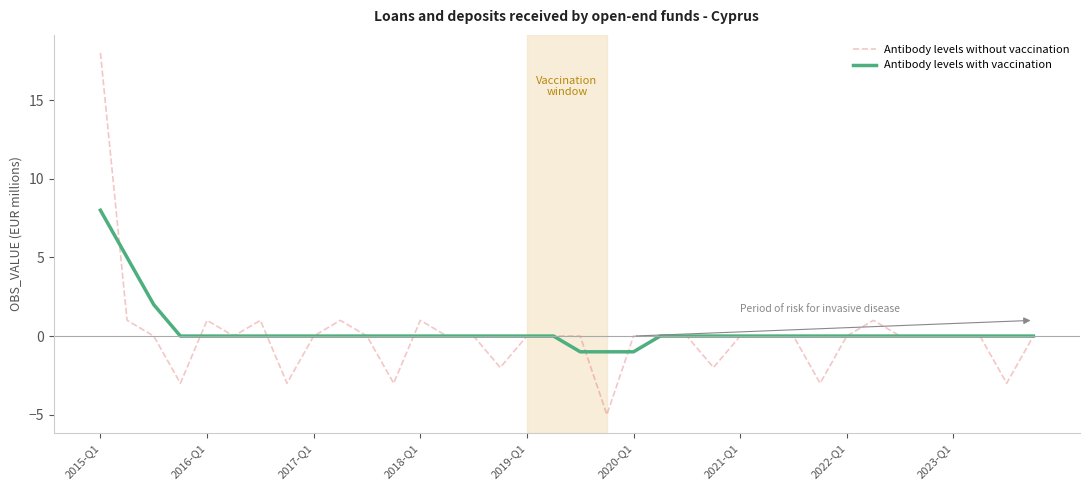

Which series has the largest range (max minus min)?

Antibody levels without vaccination